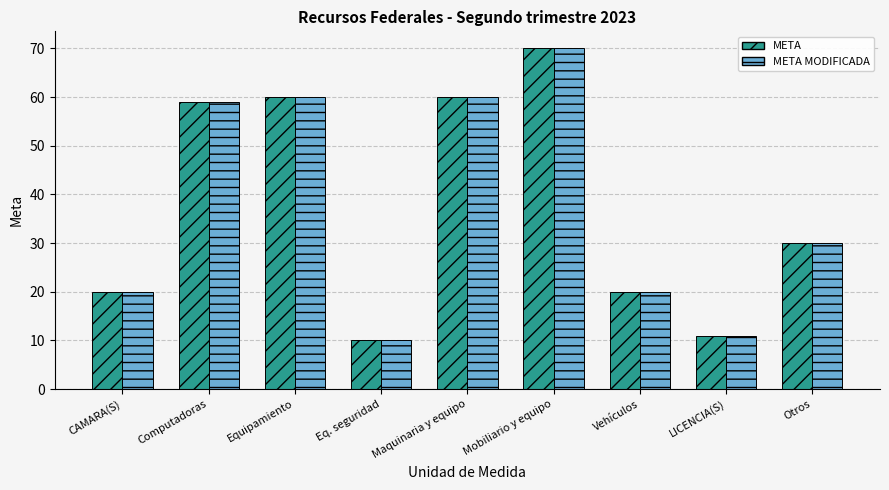

Which label corresponds to the largest value in the chart?

Mobiliario y equipo